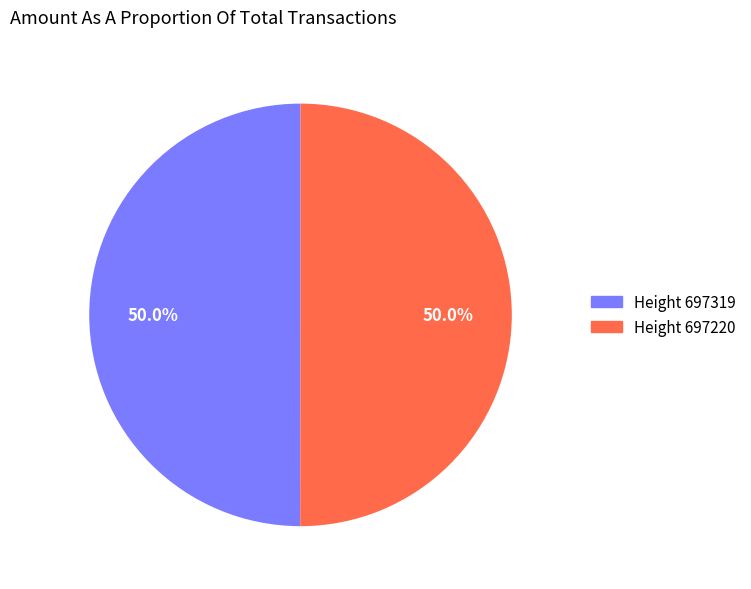

Approximately how many times larger is the value at Height 697319 compared to Height 697220?

1.0